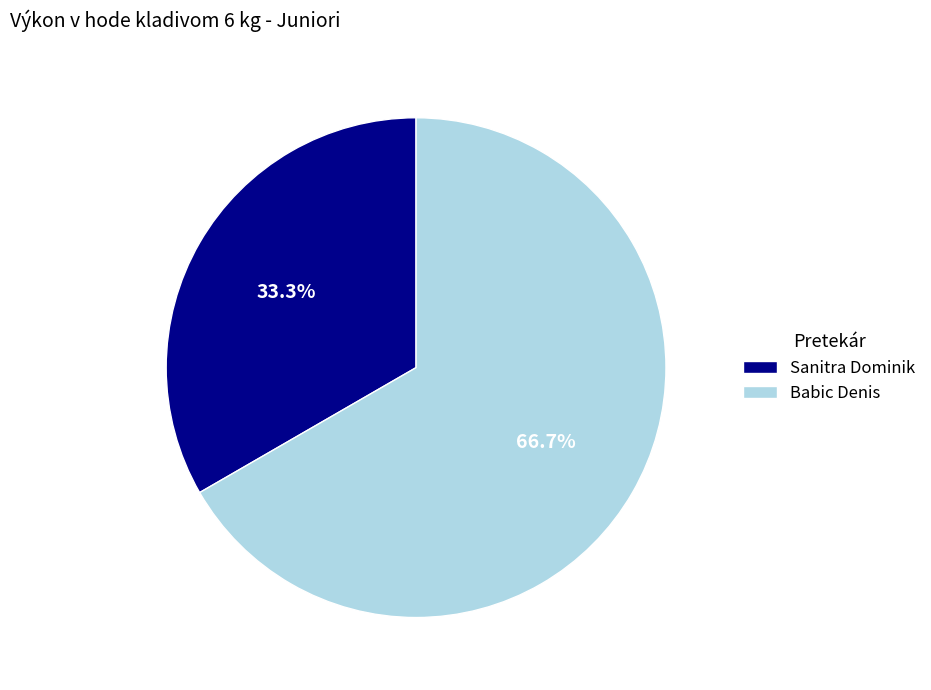

Which slice is the smallest?

Sanitra Dominik